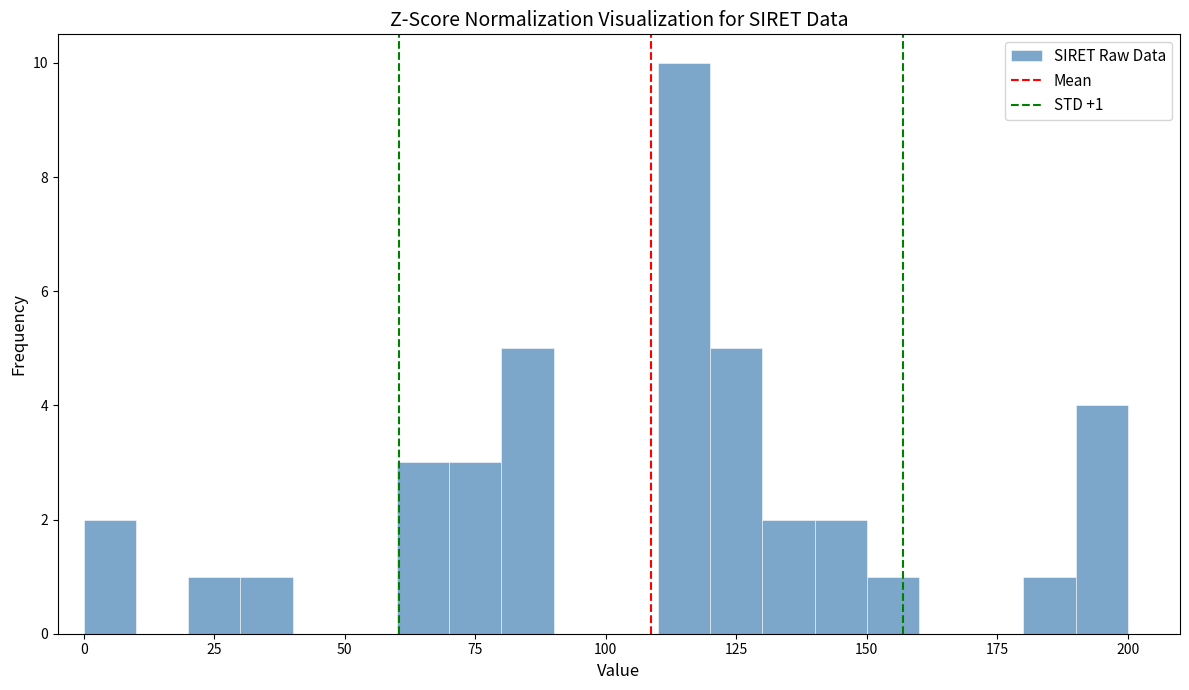

Around what value on the x-axis is the tallest bar? Give the approximate position of its centre, as read against the axis.

115